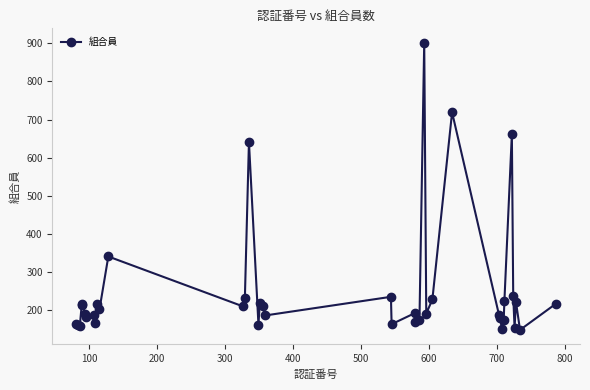

What is the greatest value displayed?

902